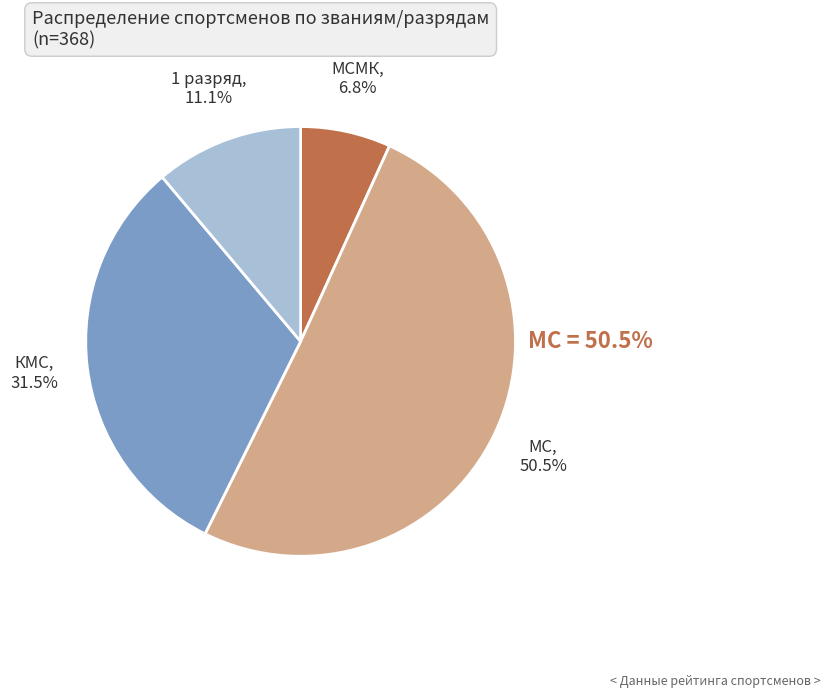

Combined, what portion of the pie is 1 разряд and МС?

61.7%